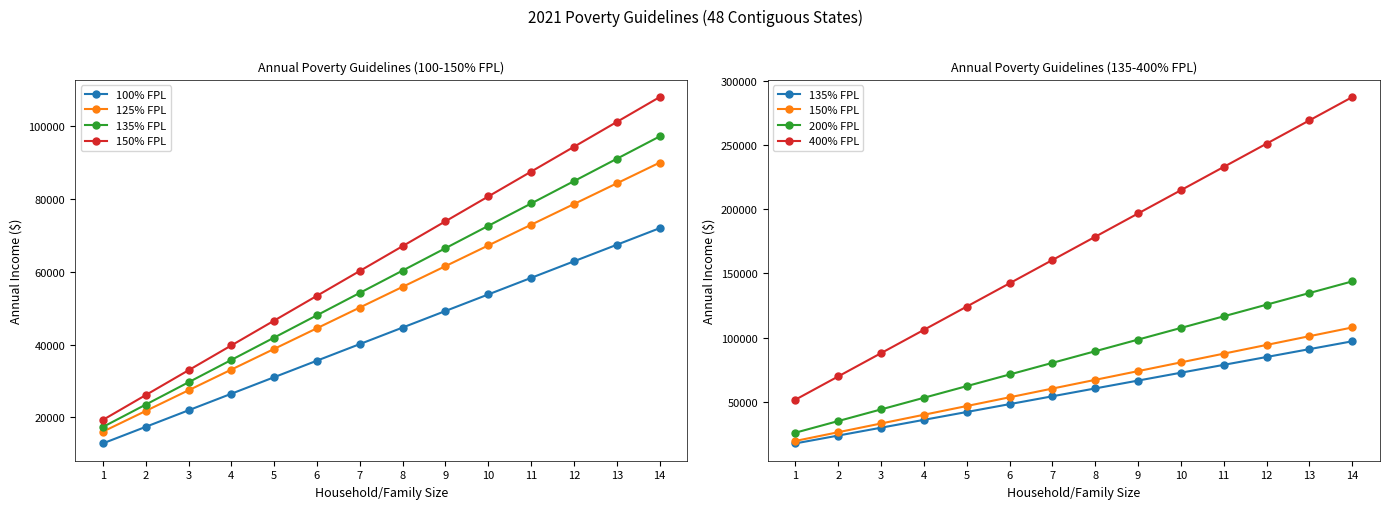

Is the value of 100% FPL at 4 greater than the value of 135% FPL at 12?

No